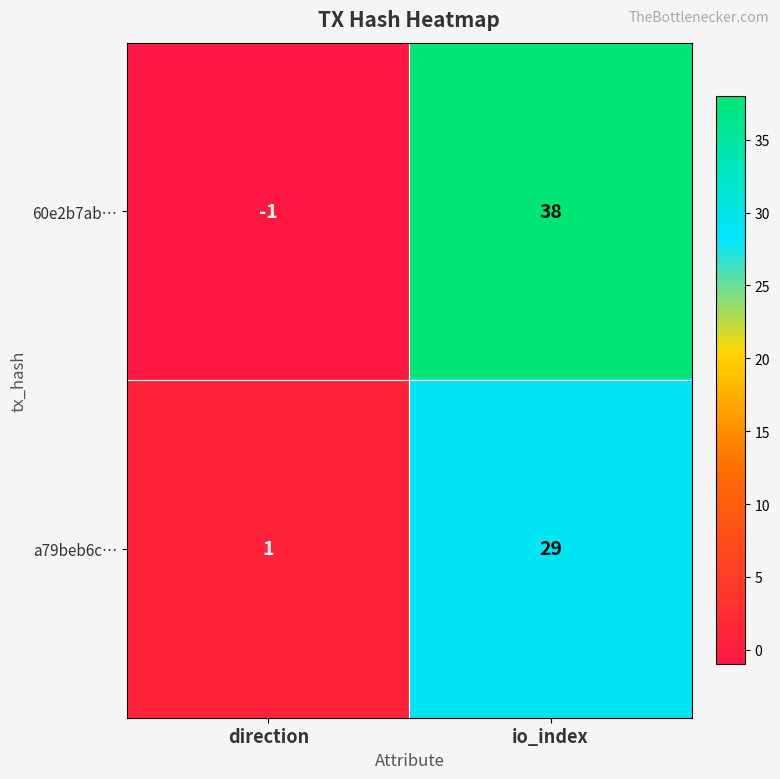

Read the 60e2b7ab… value at io_index, to the nearest 5.

40